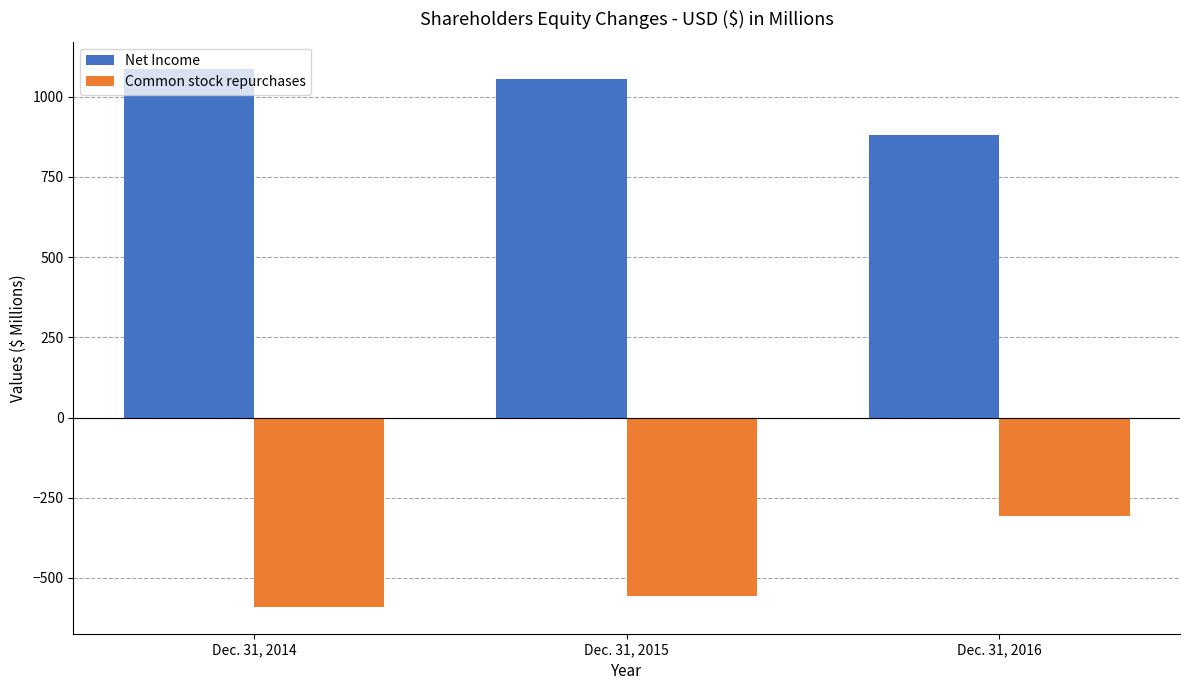

Reading right to left, list all the values displayed in this chart.

Net Income: Dec. 31, 2016=881	Dec. 31, 2015=1056	Dec. 31, 2014=1088
Common stock repurchases: Dec. 31, 2016=-306	Dec. 31, 2015=-555	Dec. 31, 2014=-590